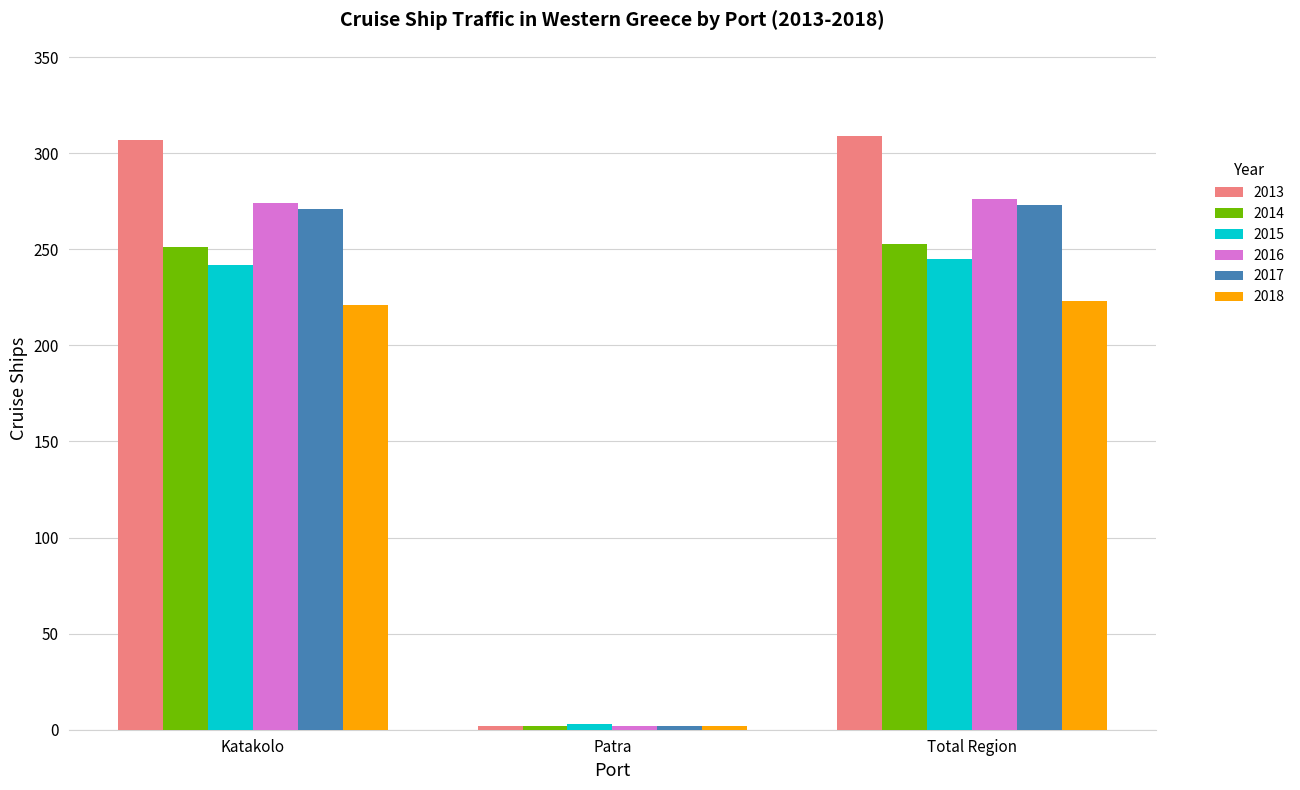

Rank the series by their maximum value, from lowest to highest.

2018, 2015, 2014, 2017, 2016, 2013